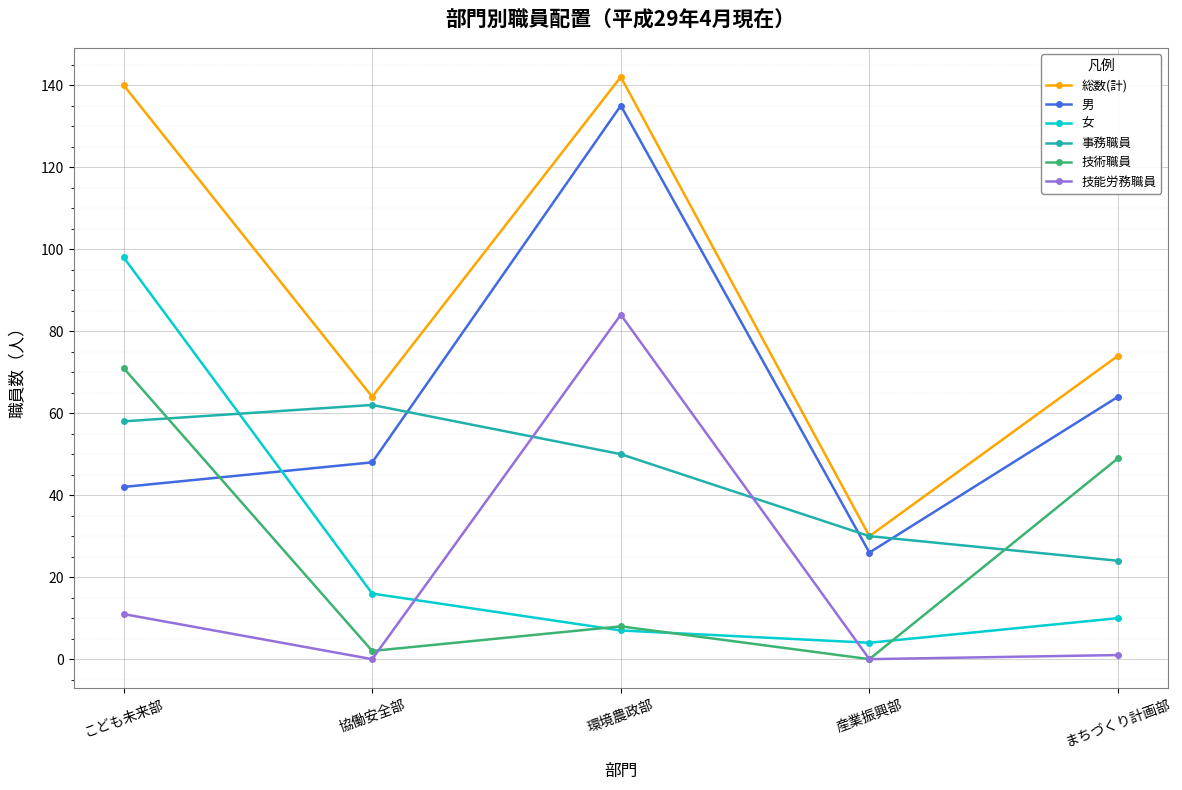

How many values in 技術職員 are above zero?

4